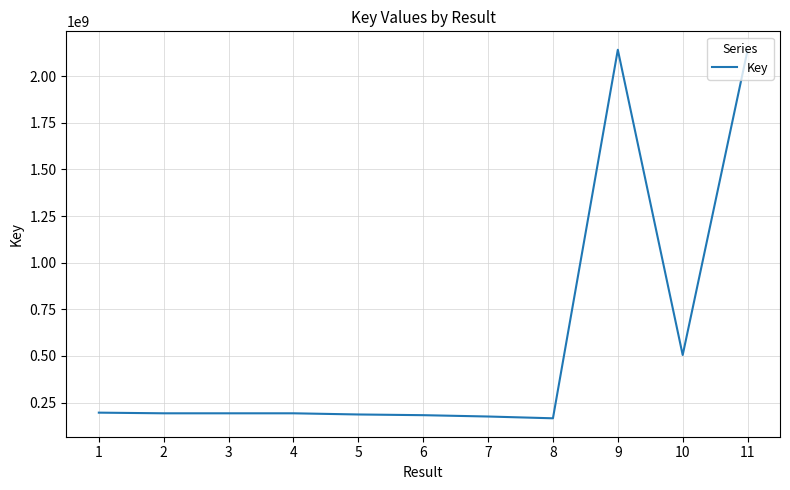

What is the maximum value shown in the chart?

2142065105